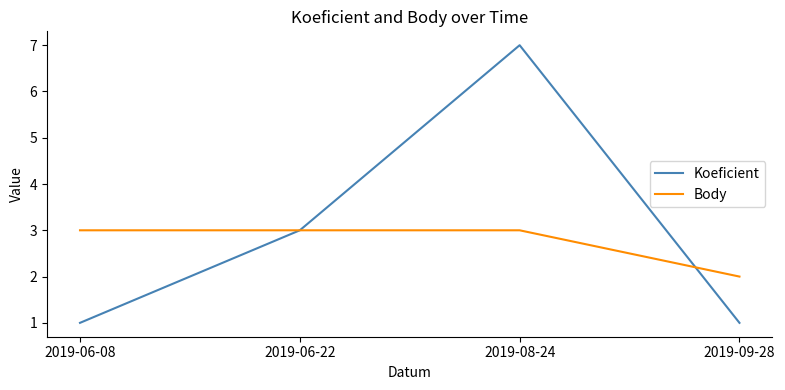

What position from the left is 2019-06-08?

1